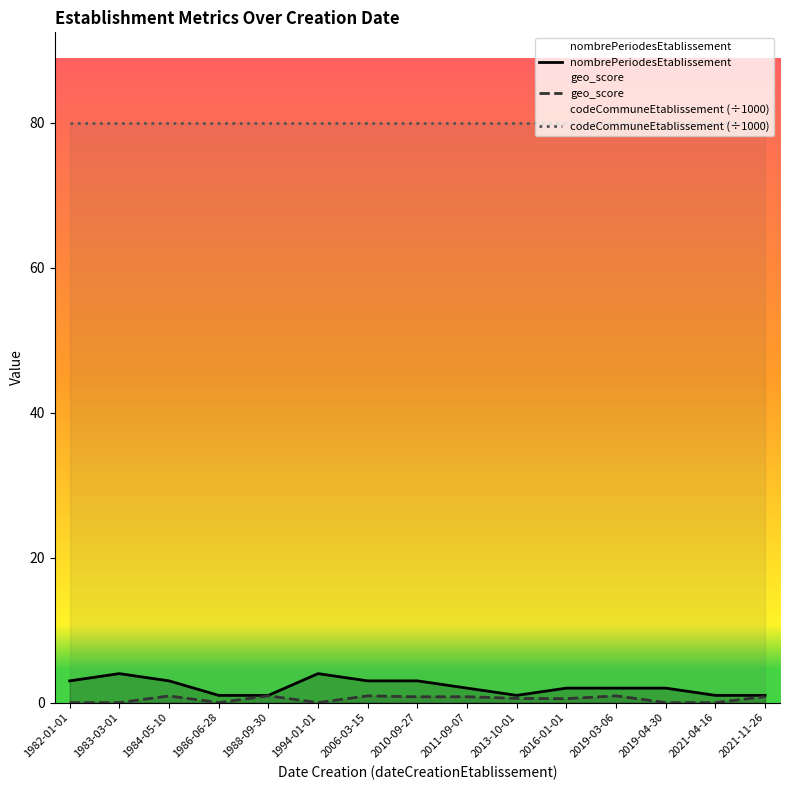

Which series has the largest total across all categories?

codeCommuneEtablissement (÷1000)